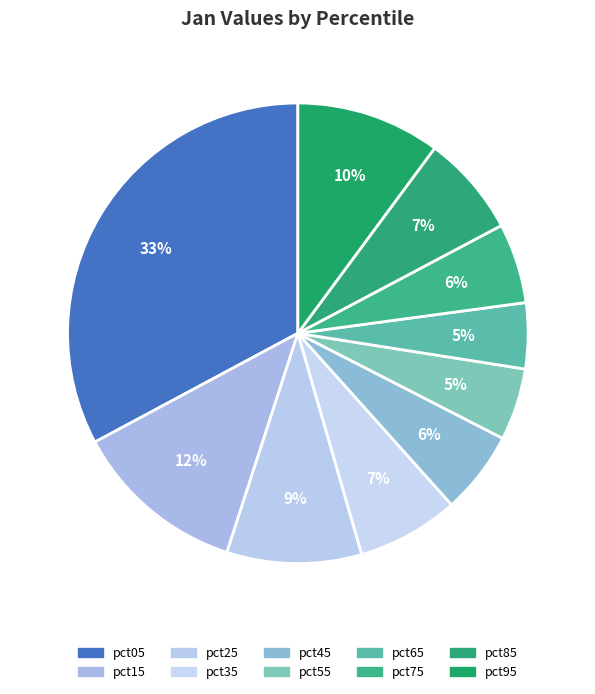

How many segments does this pie chart have?

10